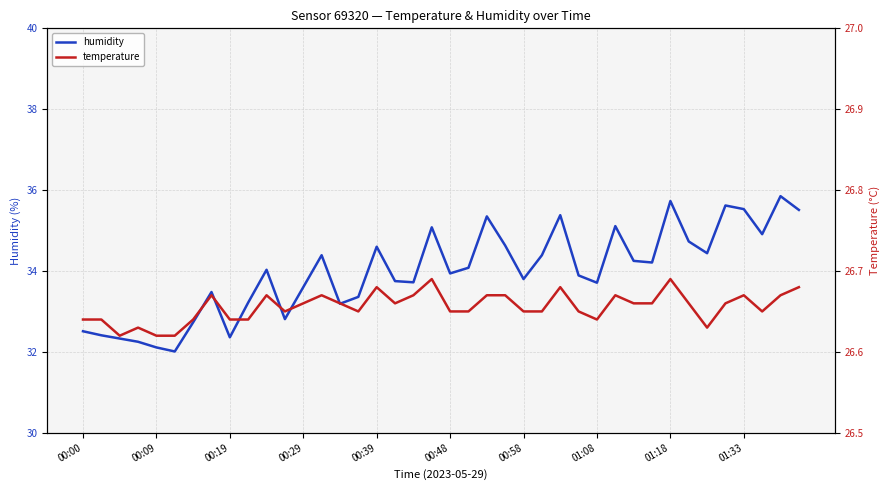

True or false: humidity has a value of 32.4 at 00:19.

True